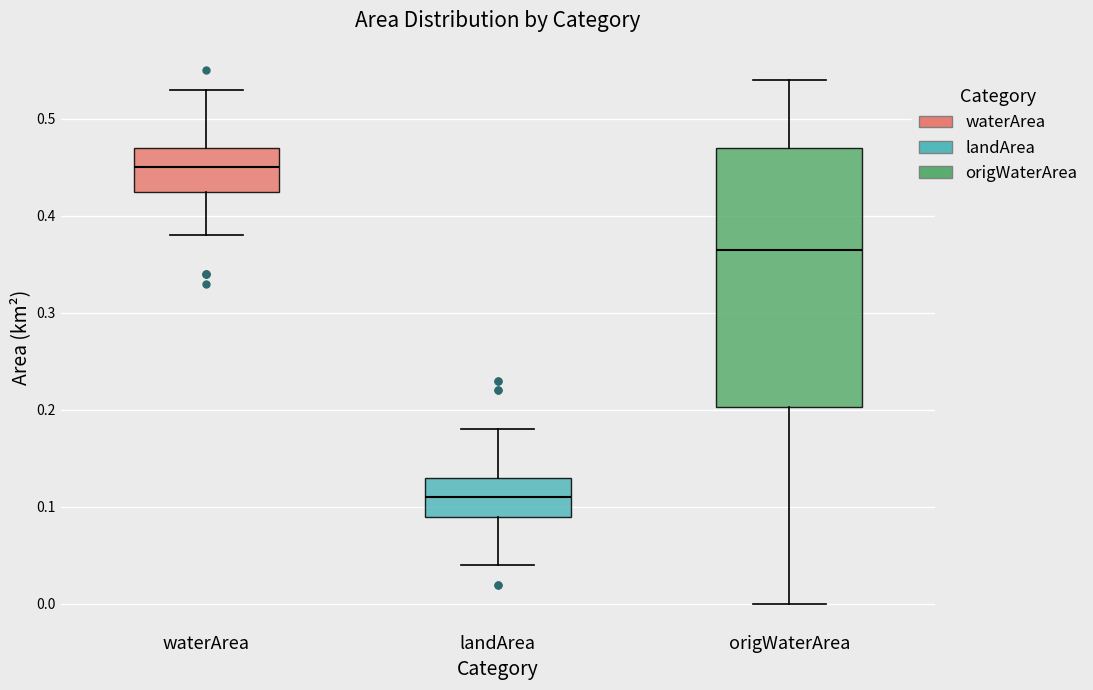

Where does the upper whisker of the box for landArea end on the y-axis? The values are not printed on the chart, so give them approximately, as read against the axis.

0.18